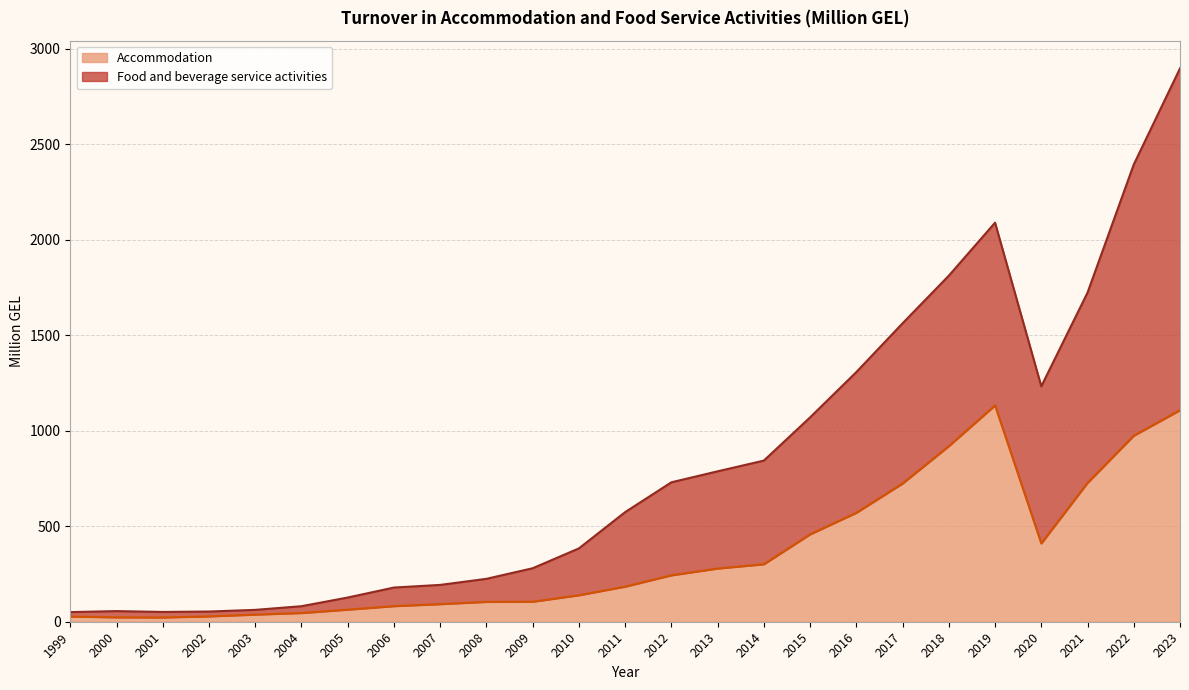

What is the difference between the maximum and minimum values in the Accommodation series?

1110.1